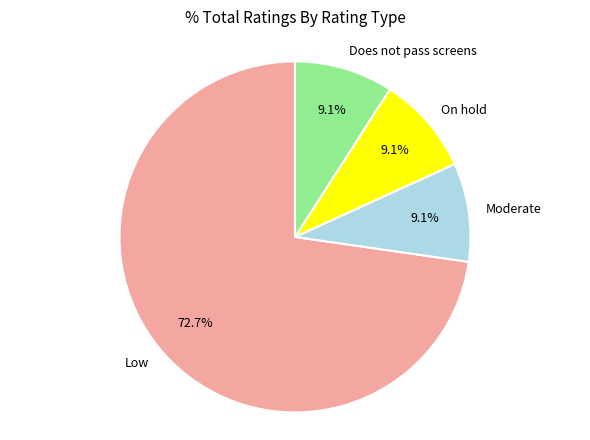

Does On hold account for over 50% of the chart?

No